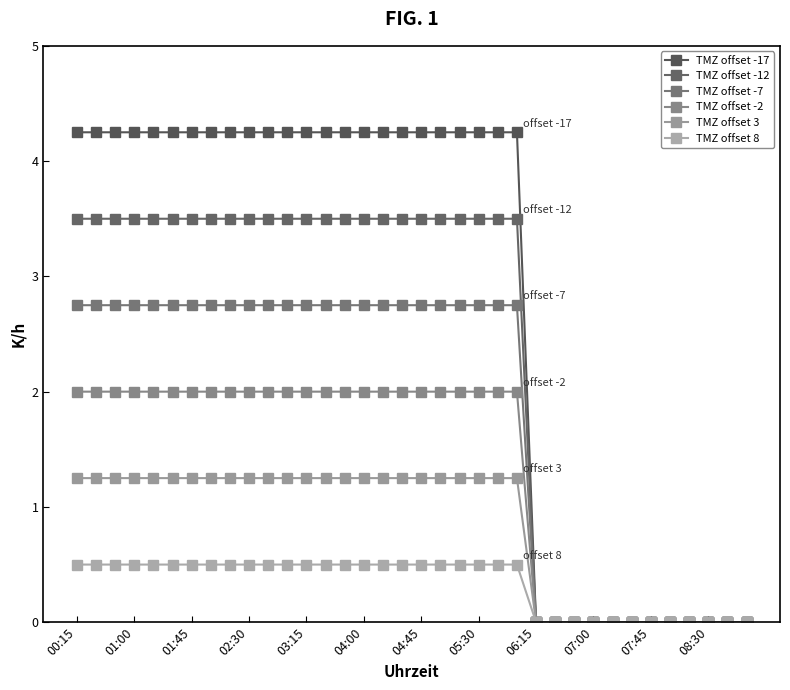

How many categories are shown in the chart?

36